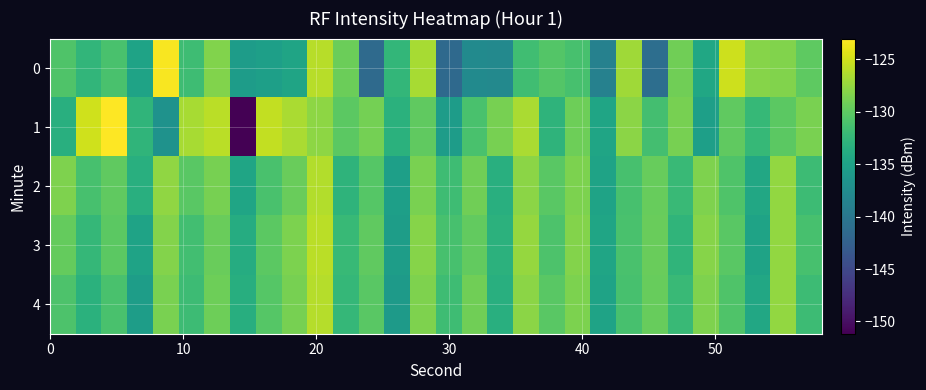

Reading right to left, extract all data points from this chart.

0: -130.0	-128.4	-128.1	-125.1	-134.4	-129.2	-141.0	-127.0	-138.7	-131.2	-130.6	-131.7	-137.9	-137.7	-141.5	-126.7	-132.5	-141.4	-129.4	-126.1	-134.7	-135.3	-135.6	-128.3	-131.8	-123.3	-134.8	-131.1	-132.6	-130.8
1: -128.7	-130.1	-132.3	-129.9	-135.2	-128.8	-131.5	-127.9	-134.6	-129.2	-132.9	-126.5	-128.8	-131.1	-135.6	-129.9	-133.2	-128.9	-130.1	-127.8	-126.5	-125.6	-151.2	-125.9	-126.6	-136.8	-132.8	-123.0	-125.1	-133.4
2: -131.9	-127.5	-134.2	-130.8	-128.4	-132.1	-129.6	-131.2	-134.9	-128.5	-130.2	-127.9	-133.5	-129.1	-131.8	-128.7	-135.2	-130.4	-132.9	-126.2	-129.4	-131.1	-134.6	-128.8	-130.2	-127.7	-133.5	-129.9	-131.2	-128.4
3: -131.2	-127.5	-134.9	-130.2	-128.1	-132.8	-129.4	-131.1	-134.6	-128.2	-130.9	-127.4	-133.1	-129.8	-131.2	-128.1	-135.5	-129.9	-132.2	-125.9	-128.5	-130.1	-133.8	-129.4	-131.6	-128.2	-134.9	-130.1	-132.5	-129.7
4: -131.9	-127.5	-134.2	-130.8	-128.4	-132.1	-129.6	-131.2	-134.9	-128.5	-130.2	-127.9	-133.5	-129.1	-131.8	-128.4	-135.9	-130.2	-132.4	-126.1	-128.8	-130.4	-133.6	-129.2	-131.9	-128.7	-135.5	-131.1	-133.2	-130.9